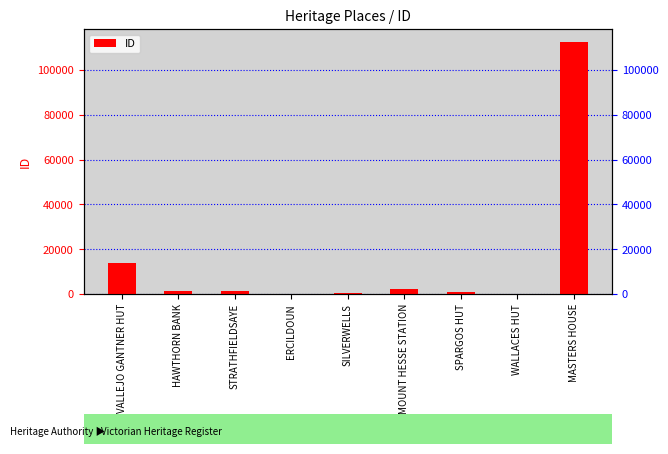

What is the sum of all values?

132509